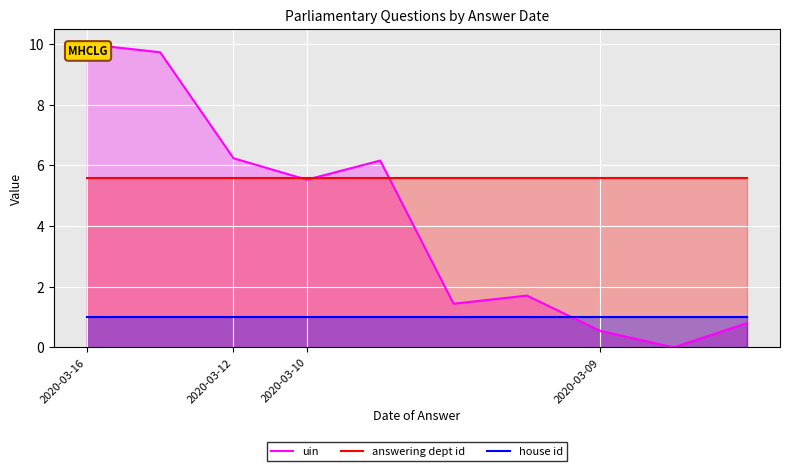

List the series in order of their overall mean, highest first.

answering dept id, uin, house id